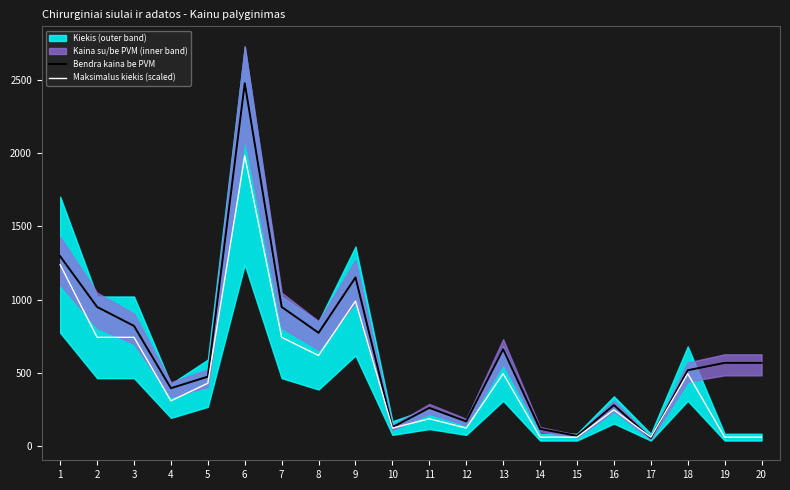

True or false: Maksimalus kiekis (scaled) and Bendra kaina be PVM cross at least once.

True